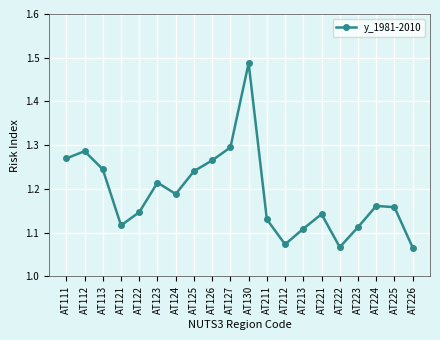

At which category does the data reach its first local peak?

AT112